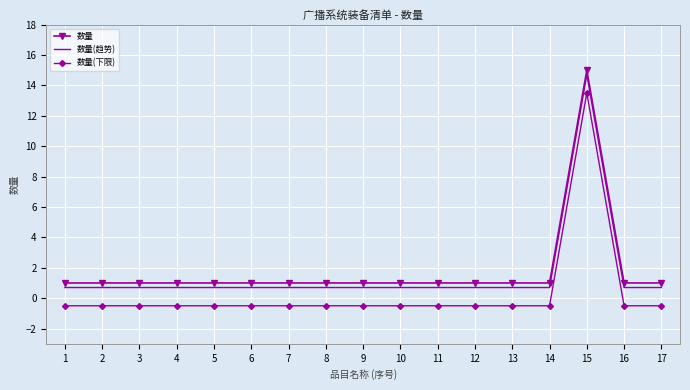

Reading left to right, extract all data points from this chart.

数量: 1=1.0	2=1.0	3=1.0	4=1.0	5=1.0	6=1.0	7=1.0	8=1.0	9=1.0	10=1.0	11=1.0	12=1.0	13=1.0	14=1.0	15=15.0	16=1.0	17=1.0
数量(趋势): 1=0.7	2=0.7	3=0.7	4=0.7	5=0.7	6=0.7	7=0.7	8=0.7	9=0.7	10=0.7	11=0.7	12=0.7	13=0.7	14=0.7	15=14.7	16=0.7	17=0.7
数量(下限): 1=-0.5	2=-0.5	3=-0.5	4=-0.5	5=-0.5	6=-0.5	7=-0.5	8=-0.5	9=-0.5	10=-0.5	11=-0.5	12=-0.5	13=-0.5	14=-0.5	15=13.5	16=-0.5	17=-0.5